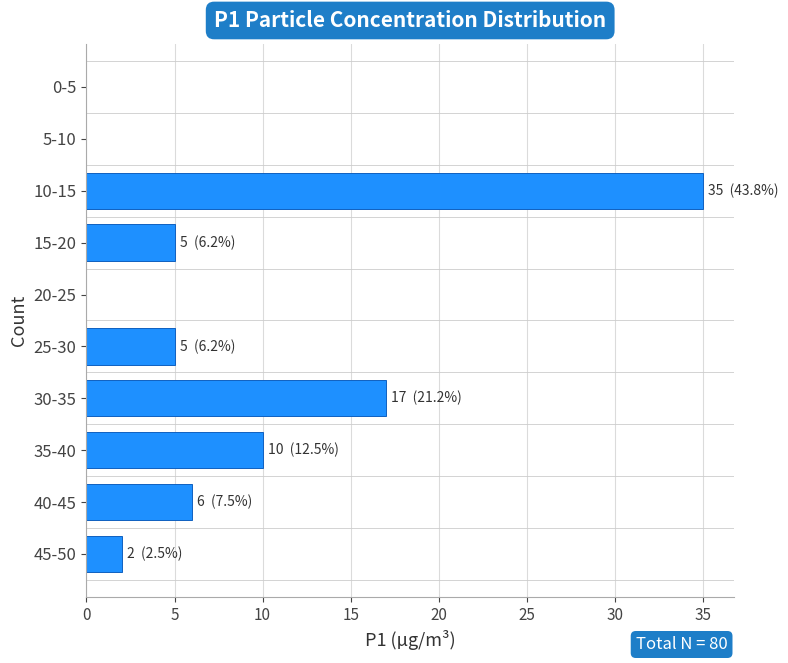

Reading bottom to top, extract all data points from this chart.

45-50=2	40-45=6	35-40=10	30-35=17	25-30=5	20-25=0	15-20=5	10-15=35	5-10=0	0-5=0